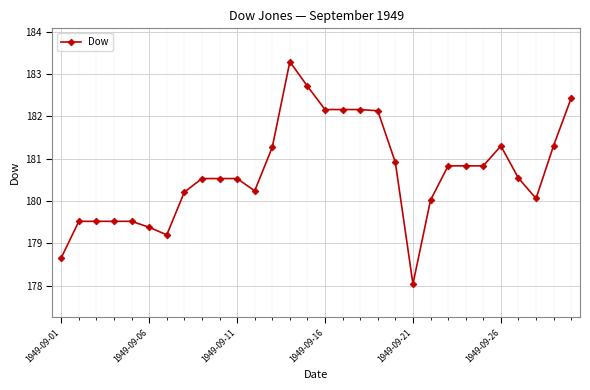

What is the minimum value shown in the chart?

178.0